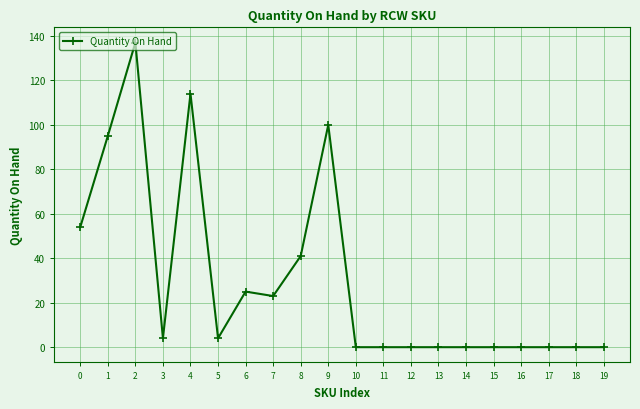

What is the change in value from 4 to 8?

-73